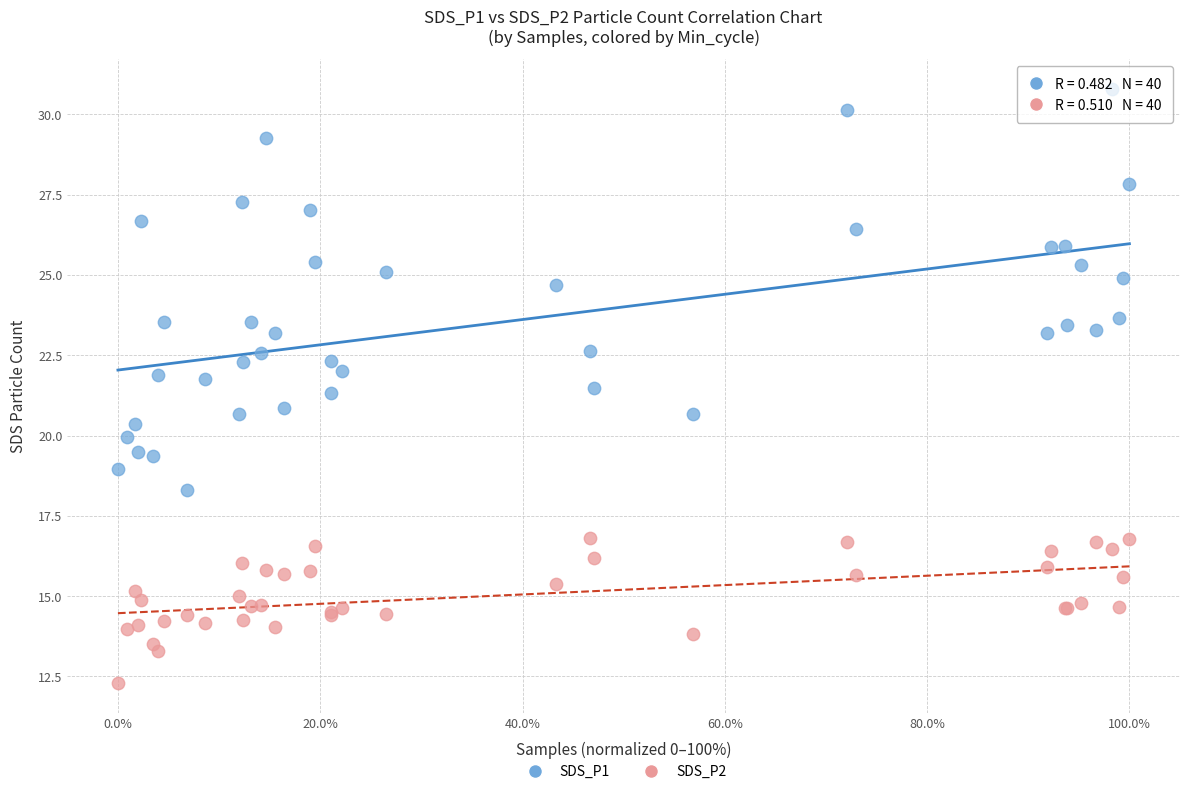

Which series reaches the minimum Y coordinate?

SDS_P2